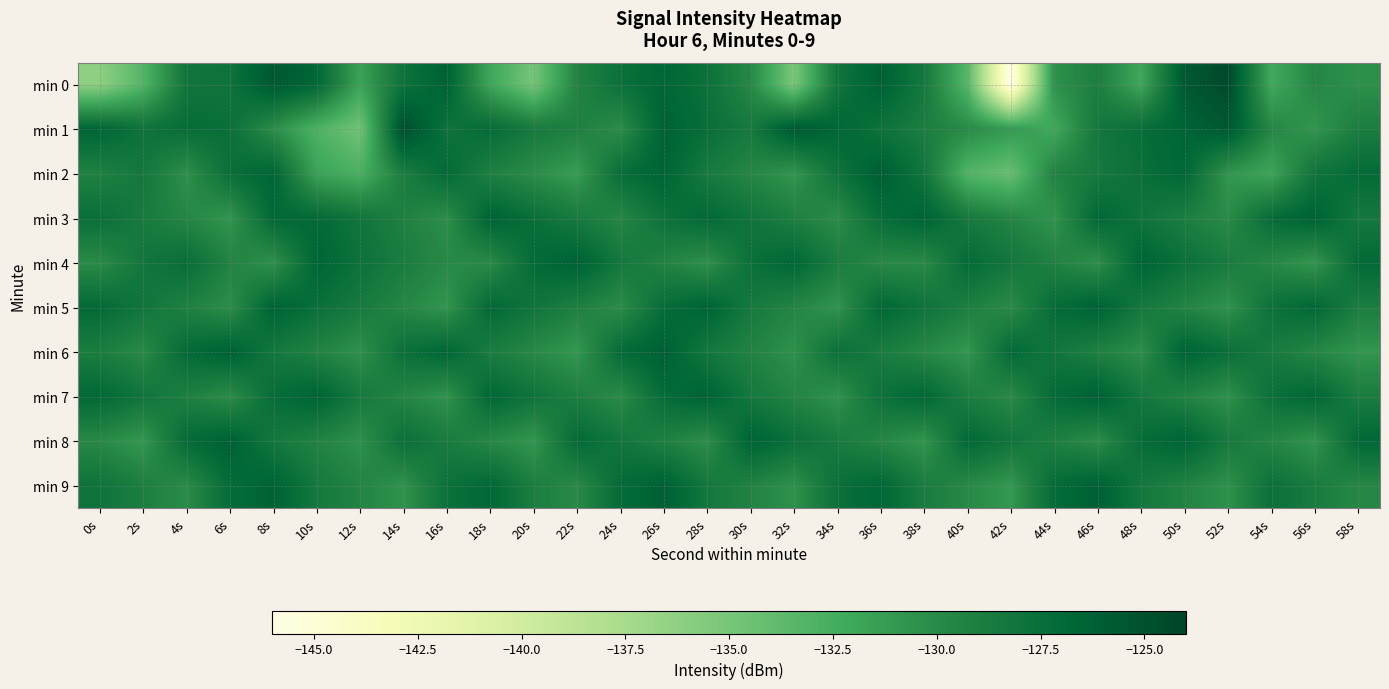

Reading left to right, transcribe all the data shown in this chart.

min 0: 0s=-136.2	2s=-133.3	4s=-128.1	6s=-127.9	8s=-125.6	10s=-126.8	12s=-131.7	14s=-127.9	16s=-126.3	18s=-132.0	20s=-135.0	22s=-129.4	24s=-127.7	26s=-126.7	28s=-127.7	30s=-129.8	32s=-135.1	34s=-128.0	36s=-126.2	38s=-128.5	40s=-133.4	42s=-146.1	44s=-130.5	46s=-129.0	48s=-132.0	50s=-125.6	52s=-124.4	54s=-132.2	56s=-129.7	58s=-130.4
min 1: 0s=-126.6	2s=-127.9	4s=-127.3	6s=-127.6	8s=-130.2	10s=-133.0	12s=-134.7	14s=-124.8	16s=-127.9	18s=-127.1	20s=-128.5	22s=-129.1	24s=-130.2	26s=-126.3	28s=-127.4	30s=-128.5	32s=-125.6	34s=-126.7	36s=-127.8	38s=-128.9	40s=-130.0	42s=-131.1	44s=-132.2	46s=-128.3	48s=-127.4	50s=-126.5	52s=-125.6	54s=-129.7	56s=-130.8	58s=-128.9
min 2: 0s=-129.2	2s=-128.3	4s=-130.4	6s=-127.5	8s=-126.6	10s=-131.7	12s=-132.8	14s=-128.9	16s=-127.0	18s=-129.1	20s=-130.2	22s=-131.3	24s=-127.4	26s=-126.5	28s=-128.6	30s=-129.7	32s=-130.8	34s=-127.9	36s=-126.0	38s=-128.1	40s=-133.2	42s=-134.3	44s=-129.4	46s=-128.5	48s=-127.6	50s=-126.7	52s=-130.8	54s=-131.9	56s=-128.0	58s=-127.1
min 3: 0s=-127.5	2s=-128.6	4s=-129.7	6s=-130.8	8s=-126.9	10s=-127.0	12s=-128.1	14s=-129.2	16s=-130.3	18s=-126.4	20s=-127.5	22s=-128.6	24s=-129.7	26s=-127.8	28s=-126.9	30s=-128.0	32s=-129.1	34s=-130.2	36s=-127.3	38s=-126.4	40s=-128.5	42s=-129.6	44s=-130.7	46s=-126.8	48s=-127.9	50s=-129.0	52s=-130.1	54s=-127.2	56s=-126.3	58s=-128.4
min 4: 0s=-130.1	2s=-128.2	4s=-127.3	6s=-129.4	8s=-130.5	10s=-126.6	12s=-127.7	14s=-128.8	16s=-129.9	18s=-130.0	20s=-127.1	22s=-126.2	24s=-128.3	26s=-129.4	28s=-130.5	30s=-127.6	32s=-126.7	34s=-128.8	36s=-129.9	38s=-130.0	40s=-127.1	42s=-128.2	44s=-129.3	46s=-130.4	48s=-126.5	50s=-127.6	52s=-128.7	54s=-129.8	56s=-130.9	58s=-127.0
min 5: 0s=-127.0	2s=-128.1	4s=-129.2	6s=-130.3	8s=-126.4	10s=-127.5	12s=-128.6	14s=-129.7	16s=-130.8	18s=-126.9	20s=-128.0	22s=-129.1	24s=-130.2	26s=-127.3	28s=-126.4	30s=-128.5	32s=-129.6	34s=-130.7	36s=-126.8	38s=-127.9	40s=-129.0	42s=-130.1	44s=-127.2	46s=-126.3	48s=-128.4	50s=-129.5	52s=-130.6	54s=-127.7	56s=-126.8	58s=-128.9
min 6: 0s=-128.9	2s=-130.0	4s=-127.1	6s=-126.2	8s=-128.3	10s=-129.4	12s=-130.5	14s=-127.6	16s=-126.7	18s=-128.8	20s=-129.9	22s=-131.0	24s=-127.1	26s=-126.2	28s=-128.3	30s=-129.4	32s=-130.5	34s=-127.6	36s=-128.7	38s=-129.8	40s=-130.9	42s=-127.0	44s=-128.1	46s=-129.2	48s=-130.3	50s=-126.4	52s=-127.5	54s=-128.6	56s=-129.7	58s=-130.8
min 7: 0s=-126.9	2s=-128.0	4s=-129.1	6s=-130.2	8s=-127.3	10s=-126.4	12s=-128.5	14s=-129.6	16s=-130.7	18s=-126.8	20s=-127.9	22s=-129.0	24s=-130.1	26s=-127.2	28s=-126.3	30s=-128.4	32s=-129.5	34s=-130.6	36s=-127.7	38s=-126.8	40s=-128.9	42s=-130.0	44s=-127.1	46s=-126.2	48s=-128.3	50s=-129.4	52s=-130.5	54s=-127.6	56s=-126.7	58s=-128.8
min 8: 0s=-129.9	2s=-131.0	4s=-127.1	6s=-126.2	8s=-128.3	10s=-129.4	12s=-130.5	14s=-127.6	16s=-128.7	18s=-129.8	20s=-130.9	22s=-127.0	24s=-128.1	26s=-129.2	28s=-130.3	30s=-126.4	32s=-127.5	34s=-128.6	36s=-129.7	38s=-130.8	40s=-126.9	42s=-128.0	44s=-129.1	46s=-130.2	48s=-127.3	50s=-126.4	52s=-128.5	54s=-129.6	56s=-130.7	58s=-126.8
min 9: 0s=-127.9	2s=-129.0	4s=-130.1	6s=-127.2	8s=-126.3	10s=-128.4	12s=-129.5	14s=-130.6	16s=-127.7	18s=-126.8	20s=-128.9	22s=-130.0	24s=-127.1	26s=-126.2	28s=-128.3	30s=-129.4	32s=-130.5	34s=-127.6	36s=-126.7	38s=-128.8	40s=-129.9	42s=-131.0	44s=-127.1	46s=-126.2	48s=-128.3	50s=-129.4	52s=-130.5	54s=-127.6	56s=-128.7	58s=-129.8